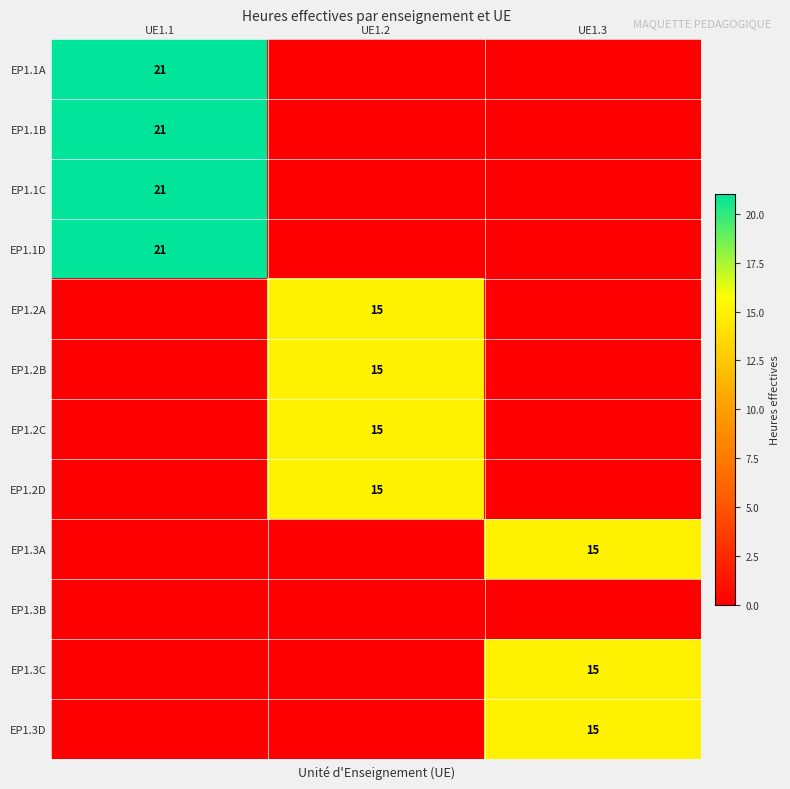

Between UE1.2 and UE1.1, which is larger?

UE1.1